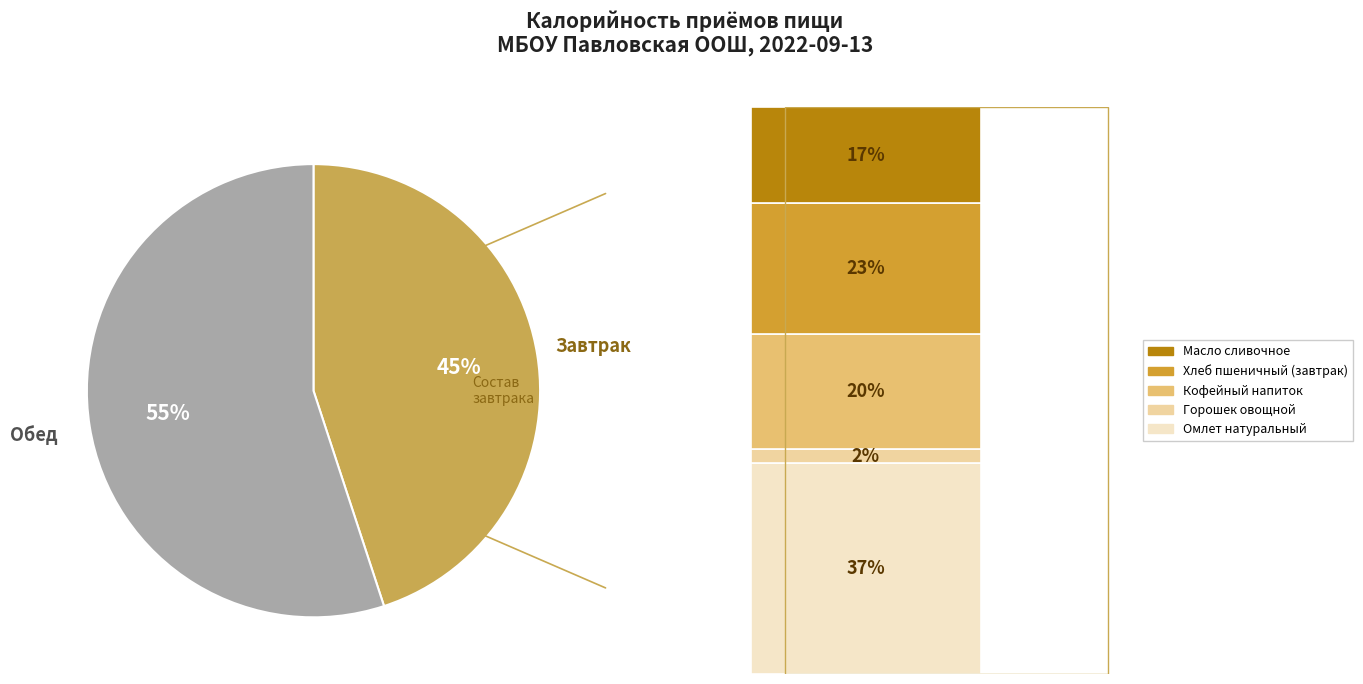

True or false: Завтрак accounts for 33% of the total.

False